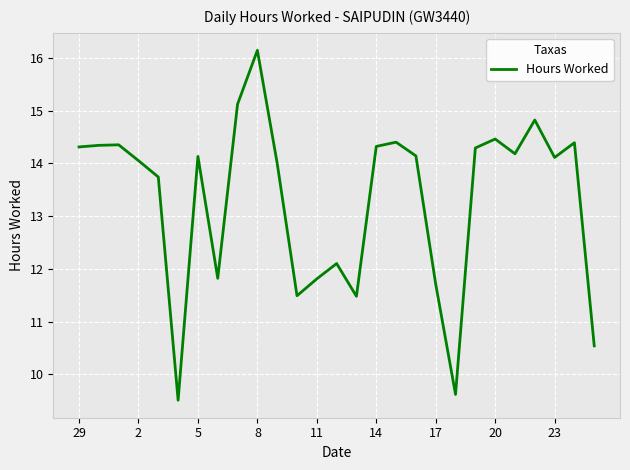

What is the maximum value shown in the chart?

16.1